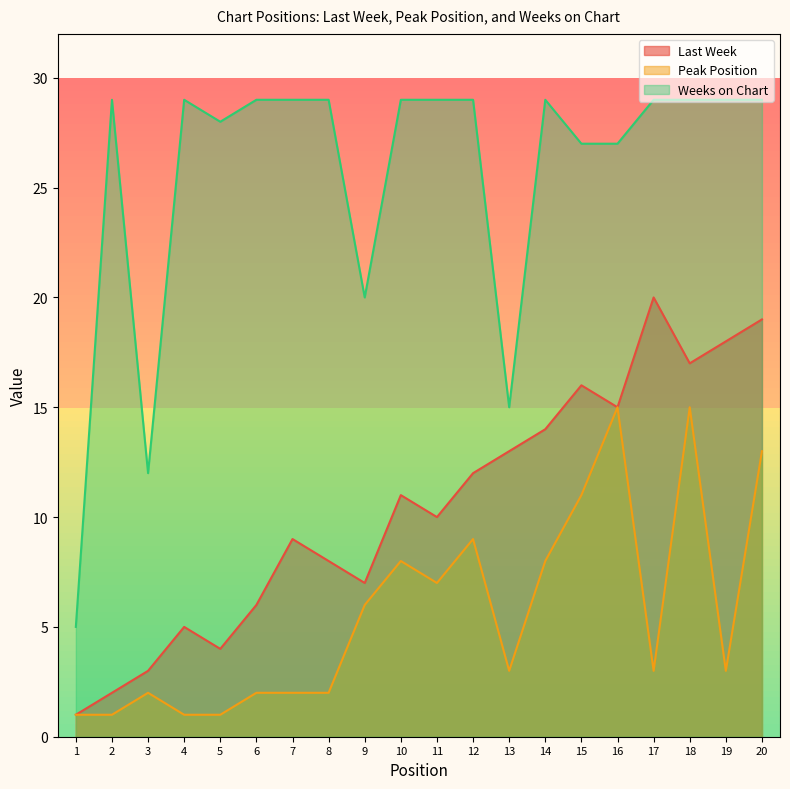

What is the value of the Weeks on Chart point at the 19th from the left?

29